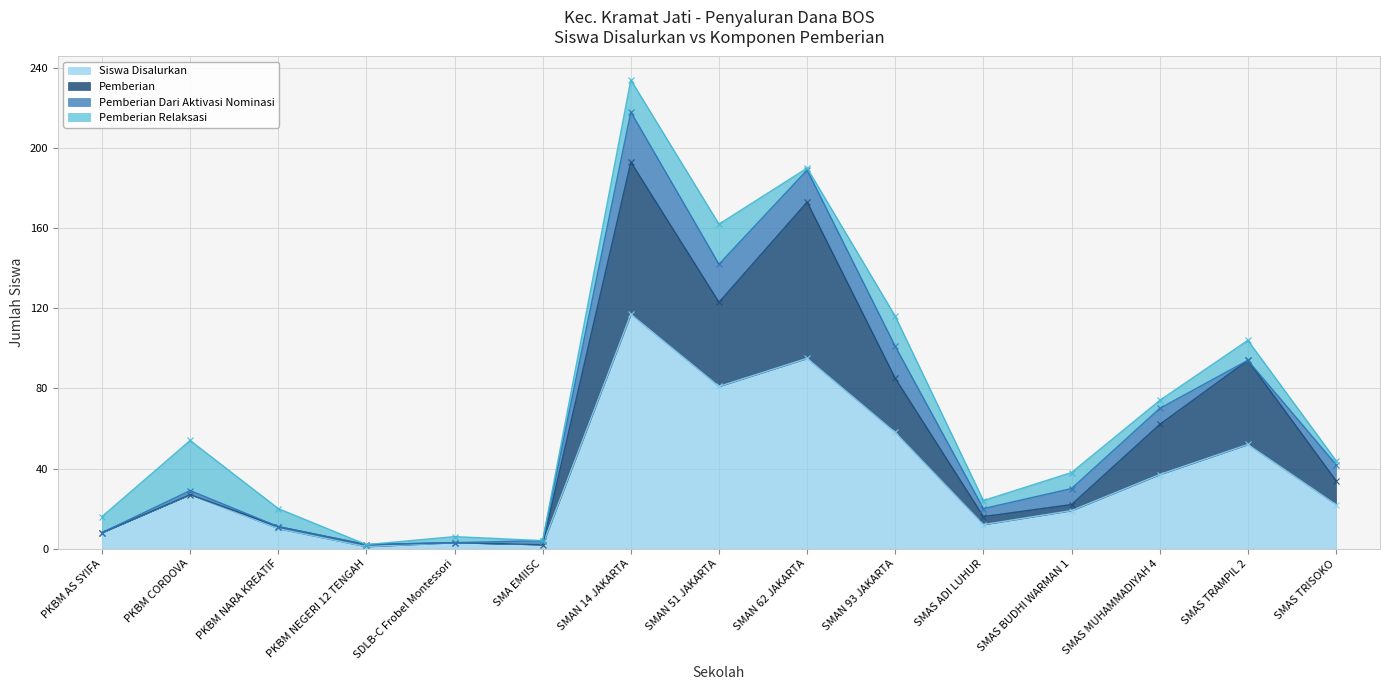

Which category has the lowest value in the Siswa Disalurkan series?

PKBM NEGERI 12 TENGAH